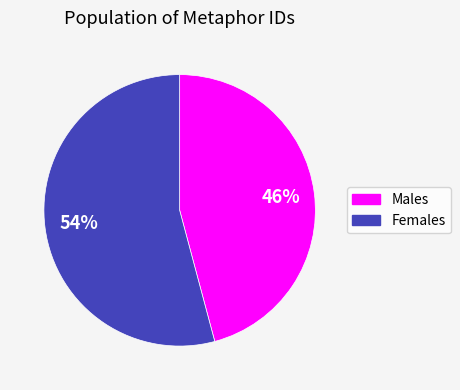

To the nearest percent, what is the difference between the largest and smallest slice percentages?

8%